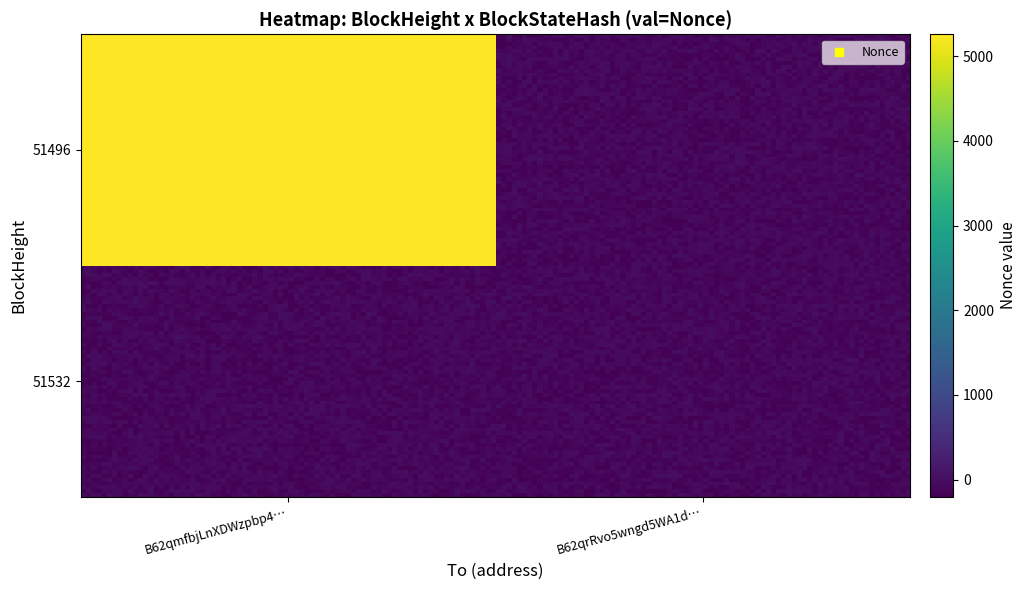

Reading left to right, list all the values displayed in this chart.

51532: 0=0	1=0
51496: 0=5257	1=0